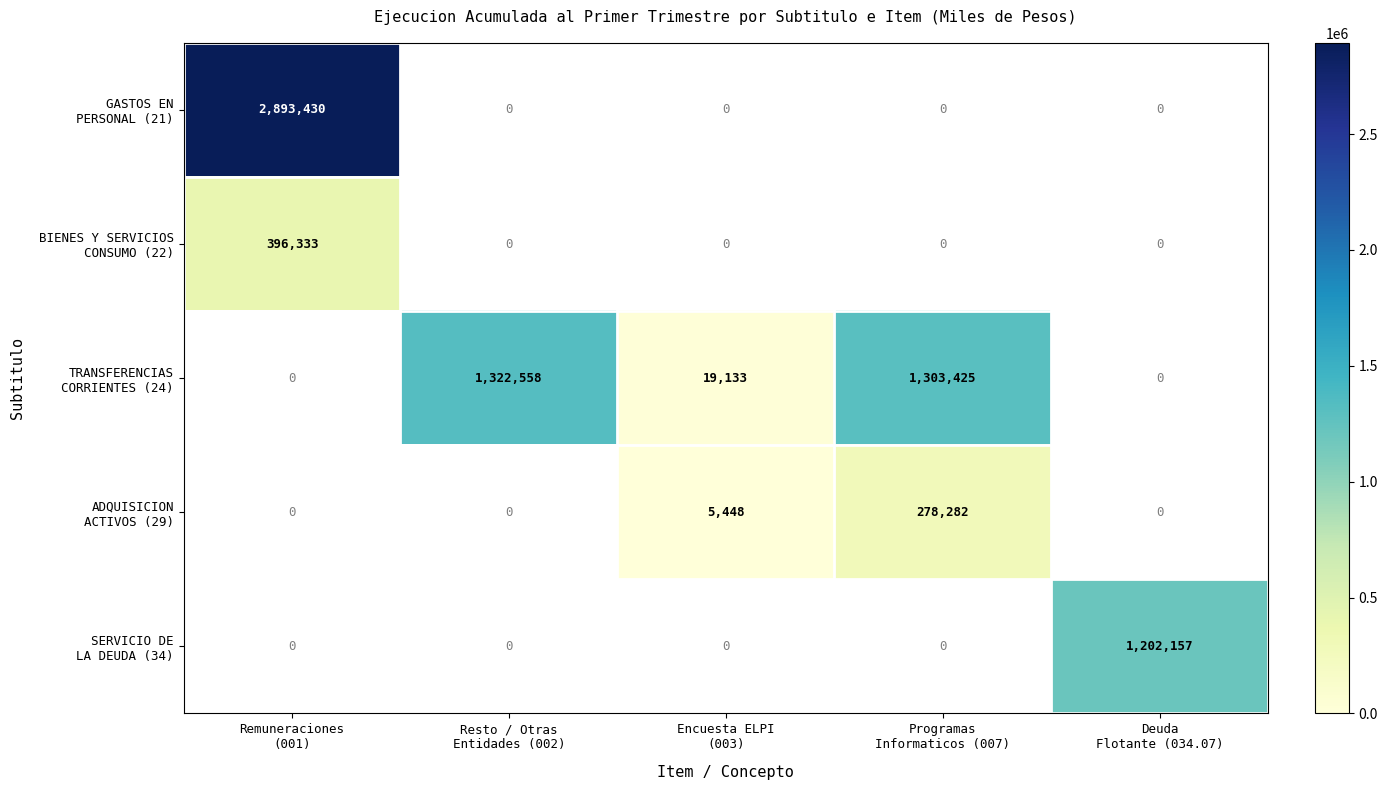

Which has a higher value, Encuesta ELPI
(003) or Resto / Otras
Entidades (002)?

Resto / Otras
Entidades (002)